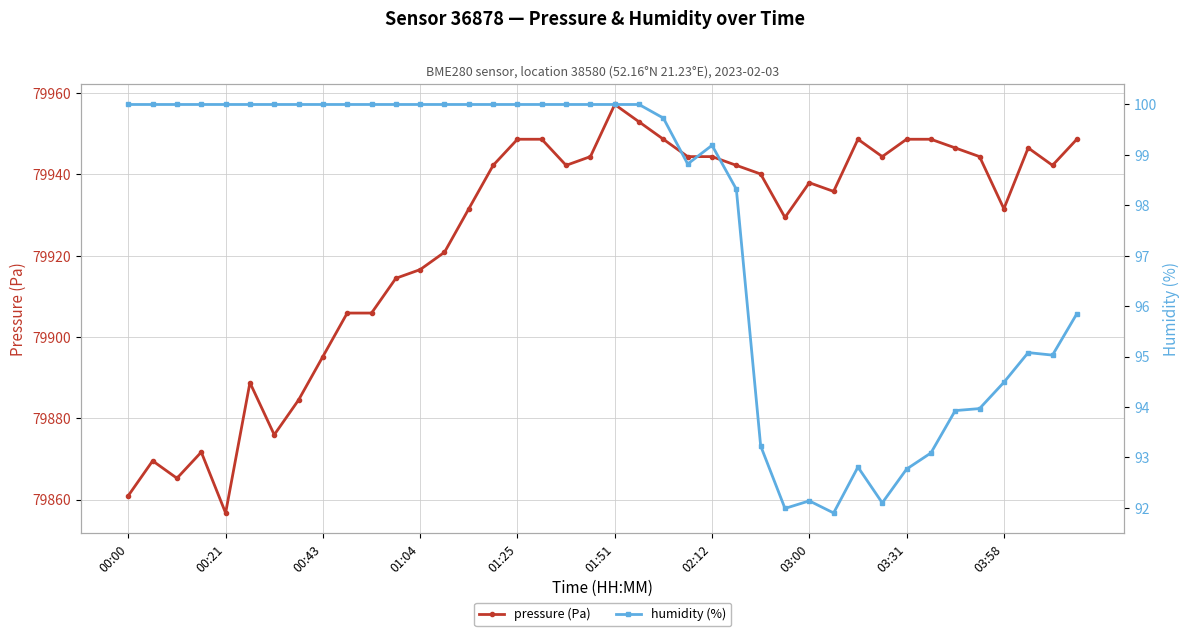

What is the difference between the maximum and minimum values in the pressure (Pa) series?

100.5